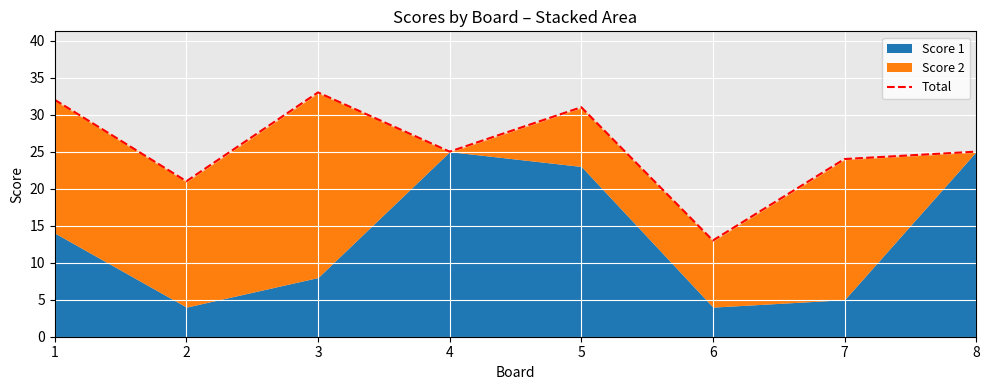

List the labels in order of value, largest first.

3, 1, 5, 4, 8, 7, 2, 6